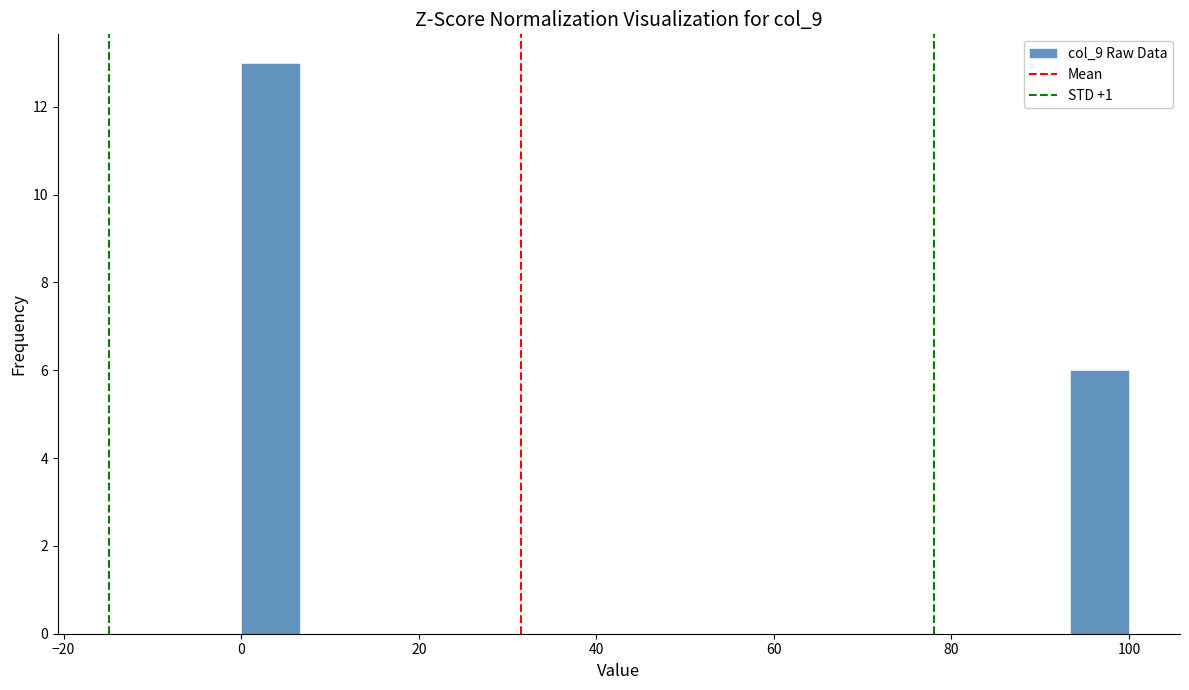

Read against the x-axis, roughly where is the centre of the tallest bar?

4